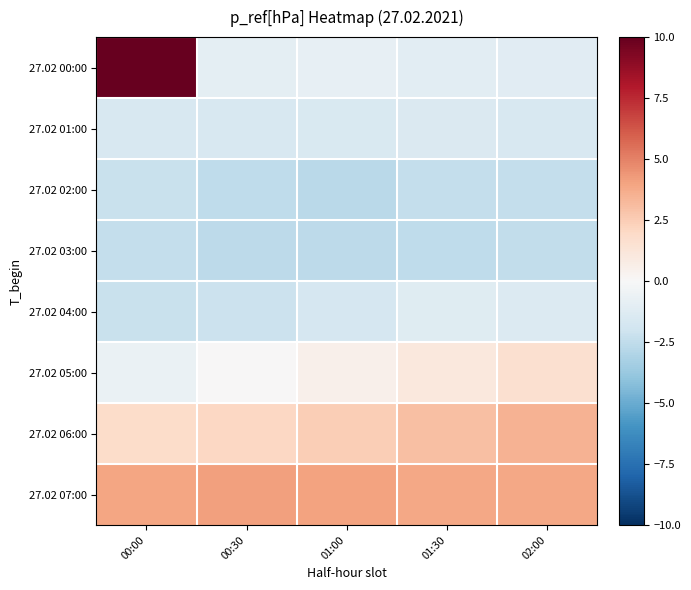

What is the total value across all series at 01:30?

-0.7